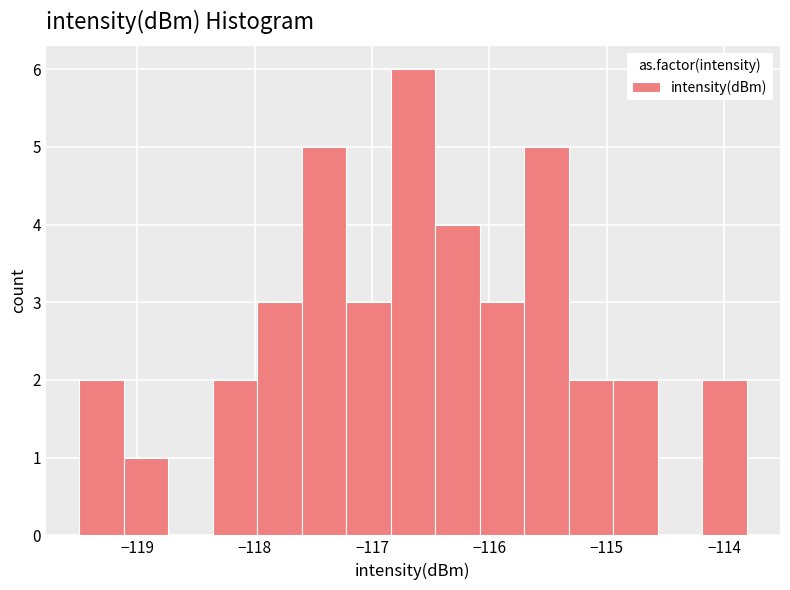

Around what value on the x-axis is the tallest bar? Give the approximate position of its centre, as read against the axis.

-116.7